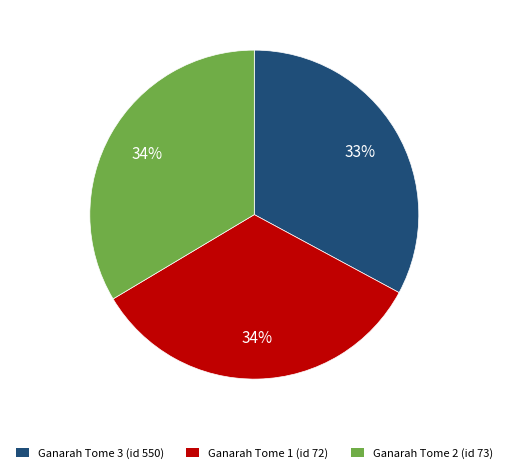

To the nearest percent, what is the combined percentage of Ganarah Tome 3 (id 550) and Ganarah Tome 2 (id 73)?

66%